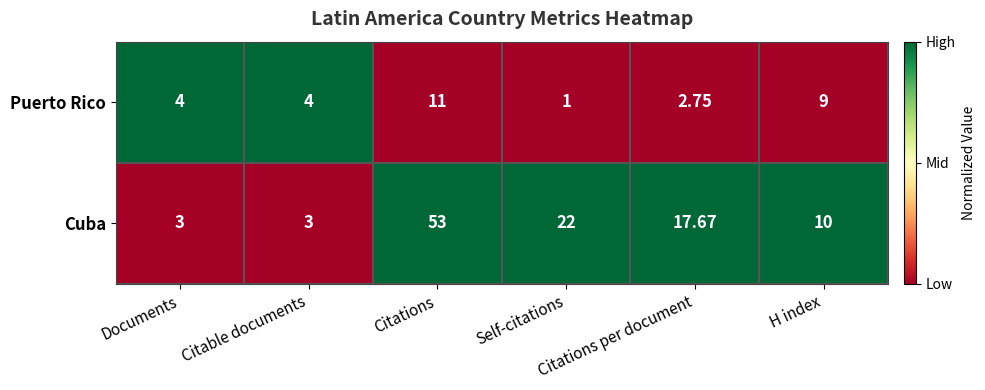

What is the spread (max minus min) of values at Self-citations?

21.0